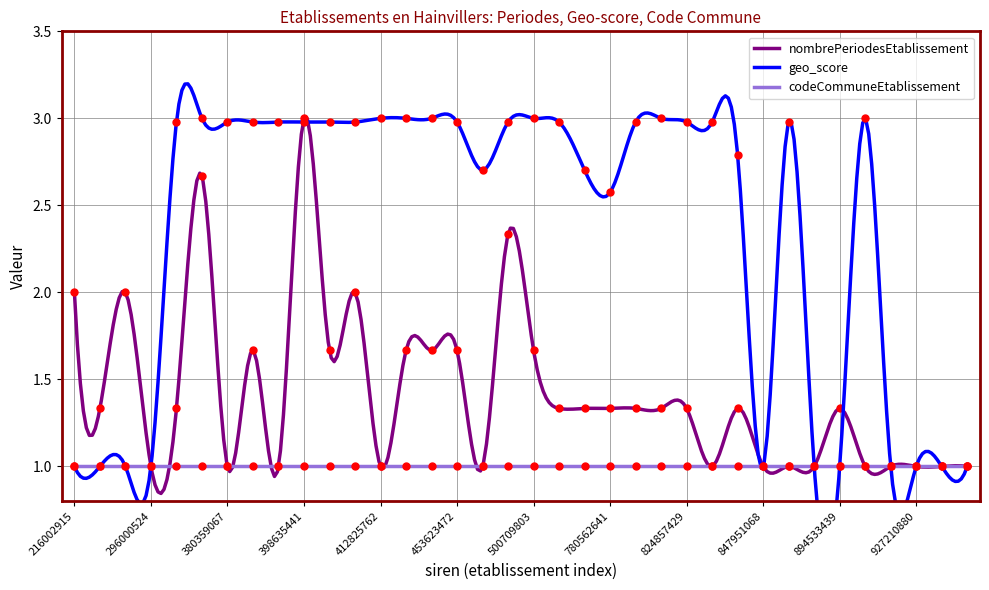

Where is geo_score nearest to the value 2?

780562641